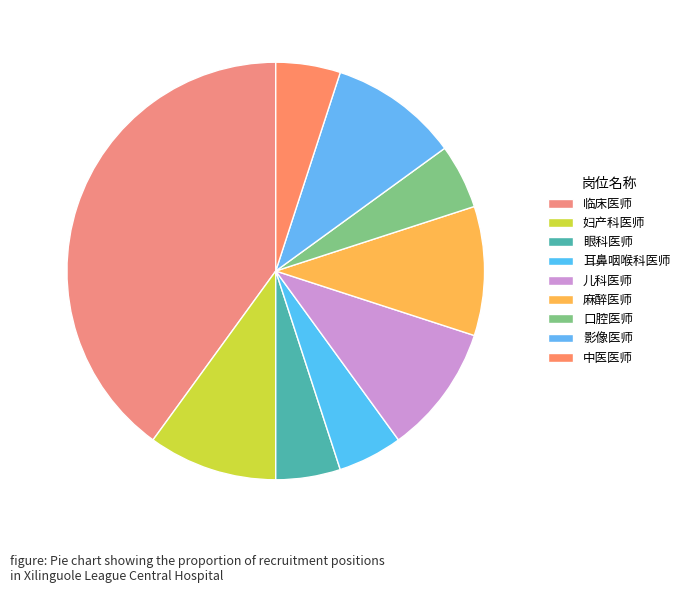

Is it true that 口腔医师 is 13% of the pie?

False